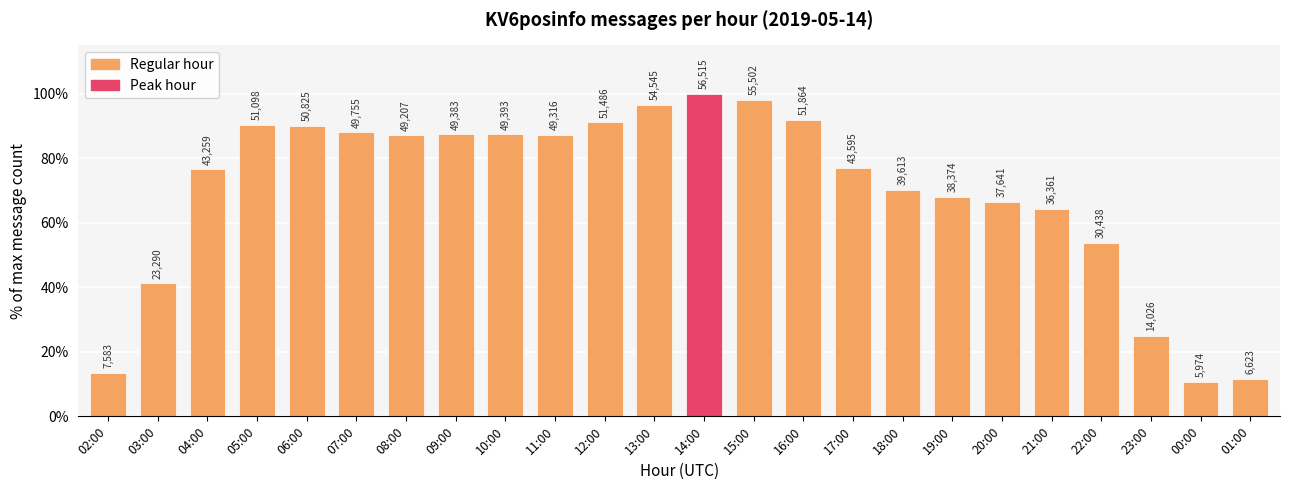

What is the value of the 10th bar from the left?

87.3